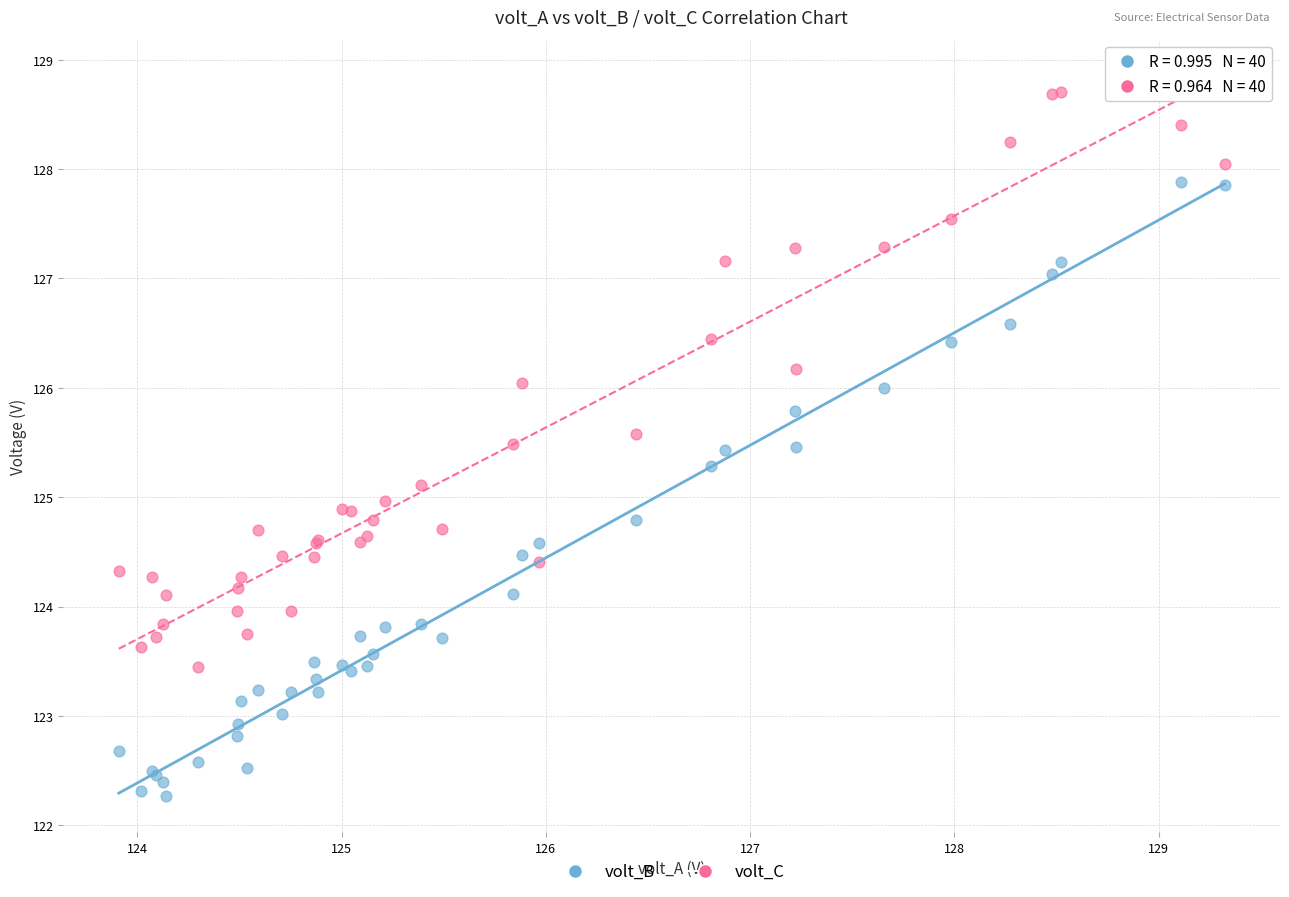

Which series has the widest spread of Y values?

volt_B